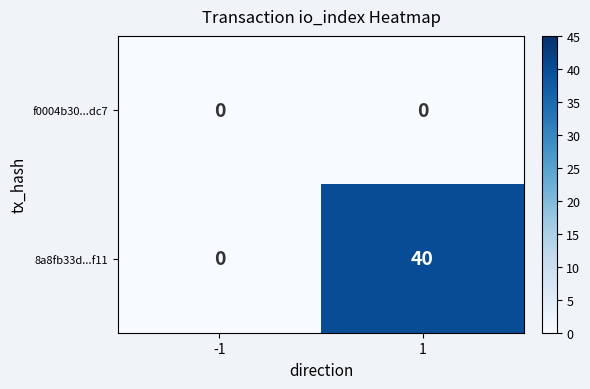

The f0004b30...dc7 series shows 0 at 1. True or false?

True